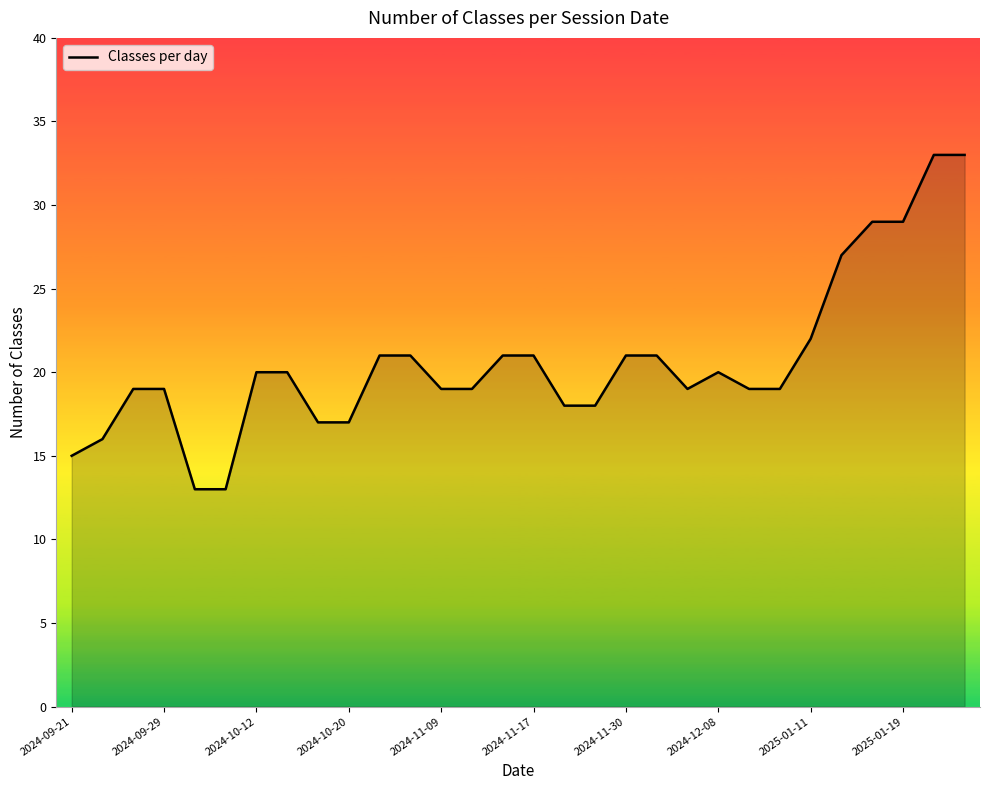

What is the smallest value displayed?

13